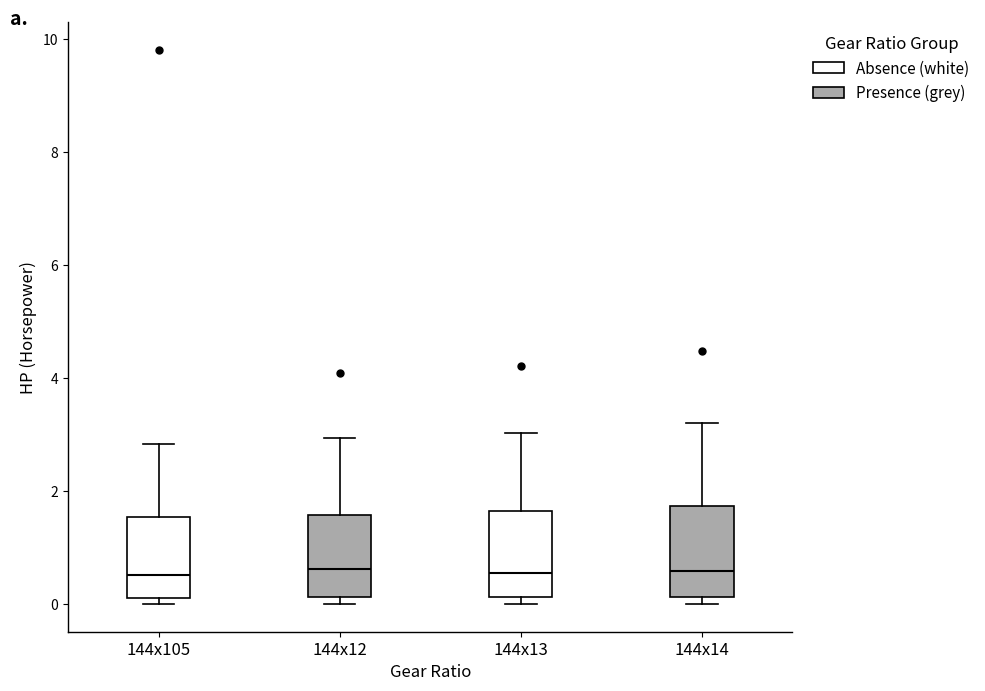

Where does the median line of the box for 144x13 sit on the y-axis? The values are not printed on the chart, so give them approximately, as read against the axis.

0.6